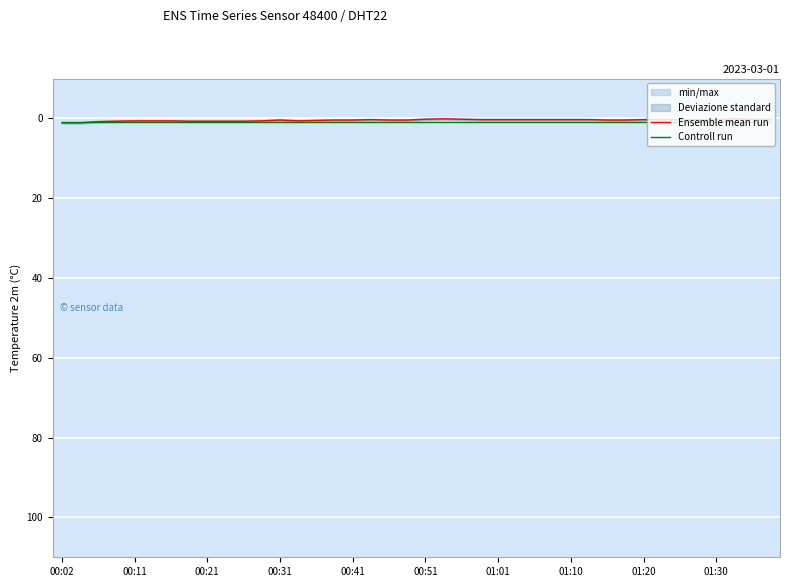

Count the number of categories in the chart.

40